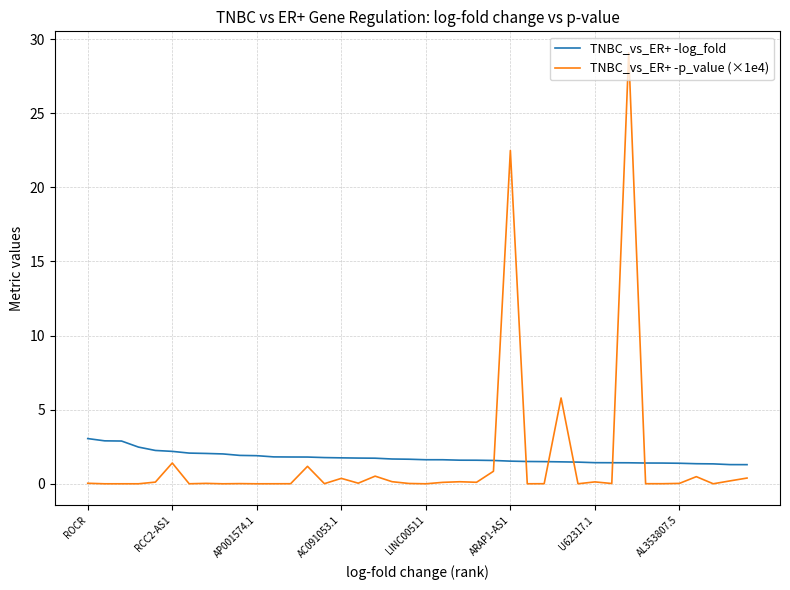

What is the difference between the maximum and minimum values in the TNBC_vs_ER+ -log_fold series?

1.8